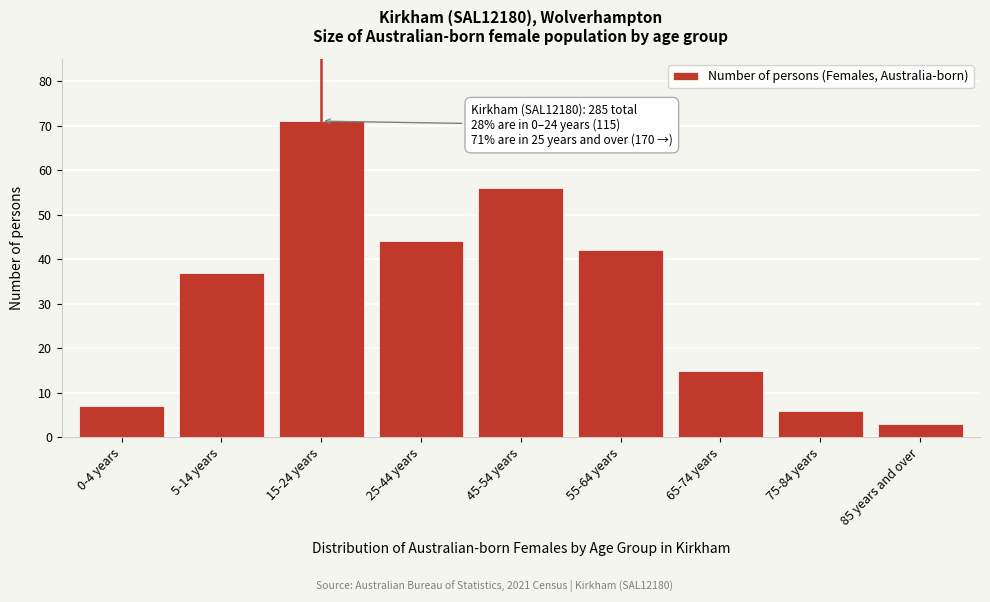

Reading right to left, what are all the values shown in this chart?

85 years and over=3	75-84 years=6	65-74 years=15	55-64 years=42	45-54 years=56	25-44 years=44	15-24 years=71	5-14 years=37	0-4 years=7